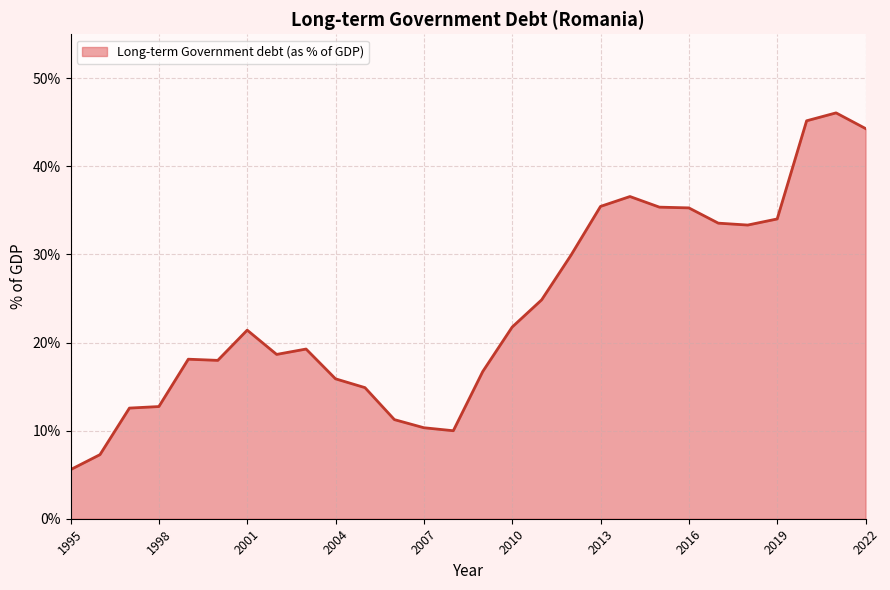

What is the greatest value displayed?

46.1